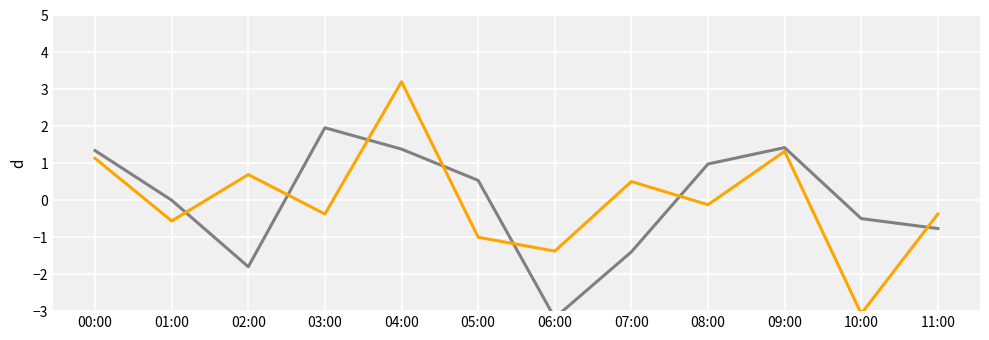

What are all the series names shown in the legend?

SDS_P1, SDS_P2